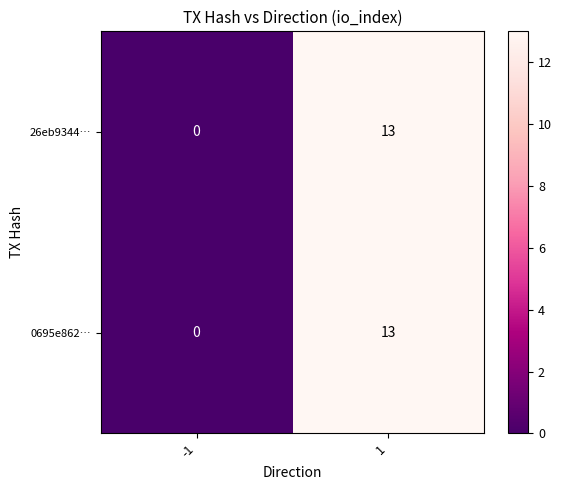

What is the difference between the 26eb9344… values at 1 and -1?

13